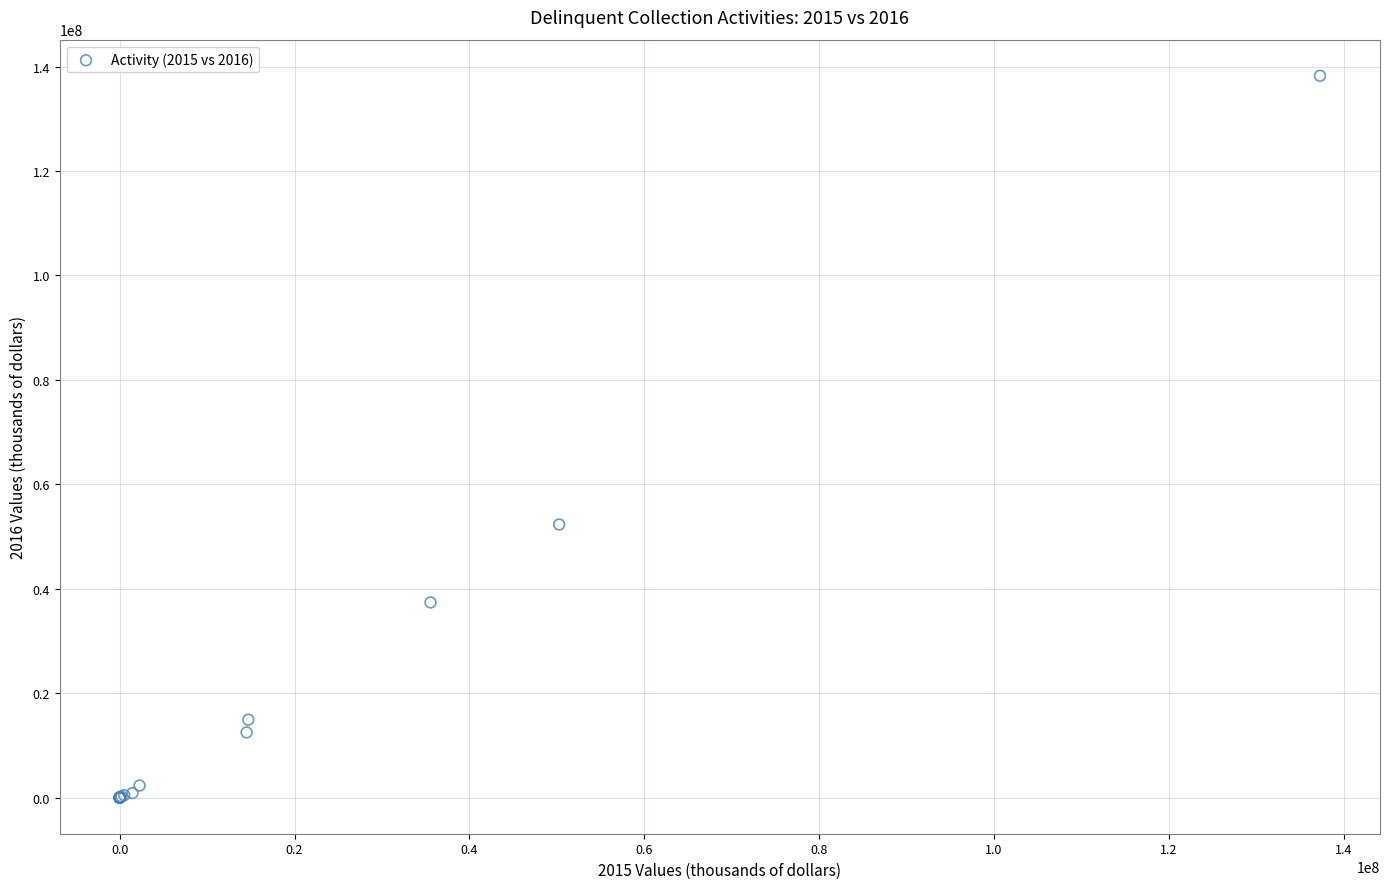

What Y value in the scatter plot is closest to 69116236?

52303406